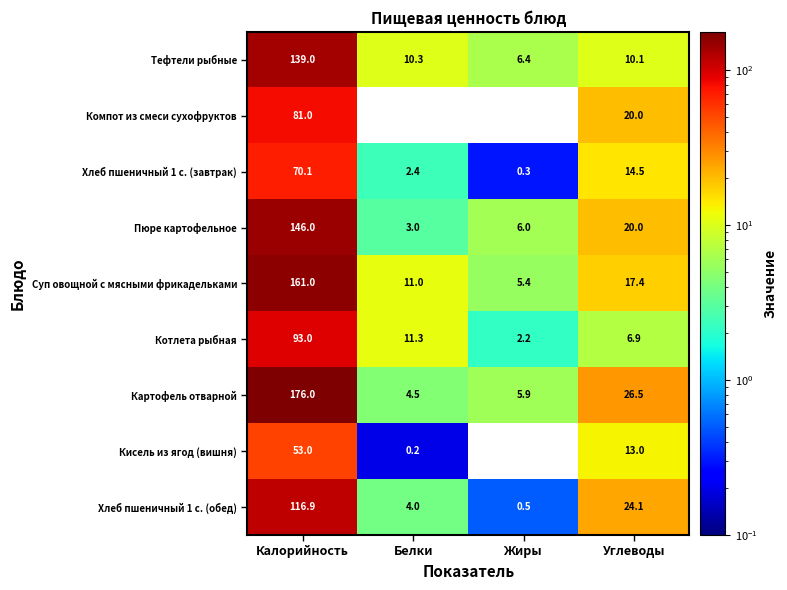

Is it true that Тефтели рыбные equals 6.4 at Жиры?

True